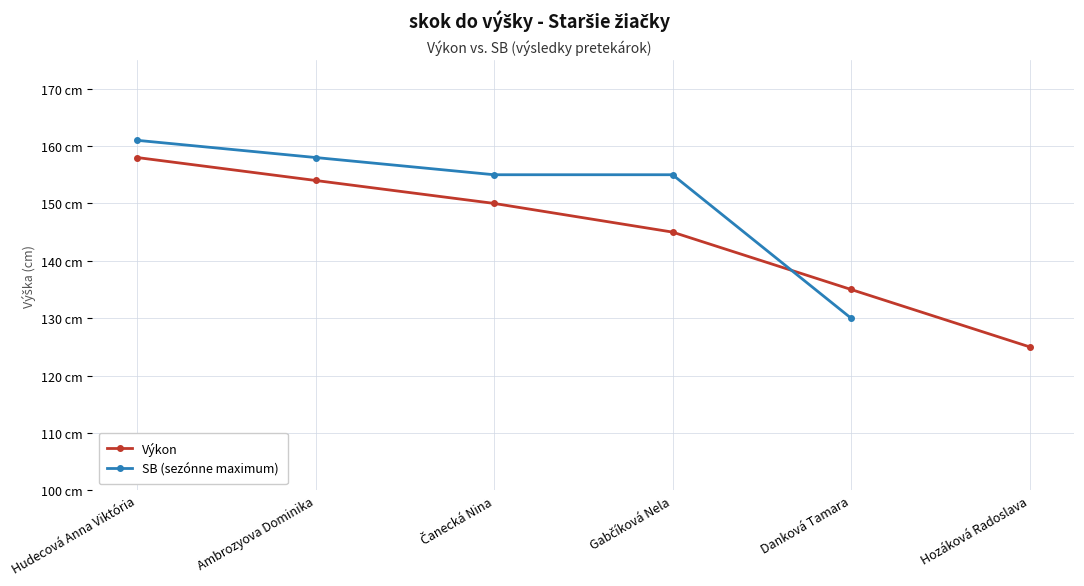

The value at Hudecová Anna Viktória is 158. True or false?

True